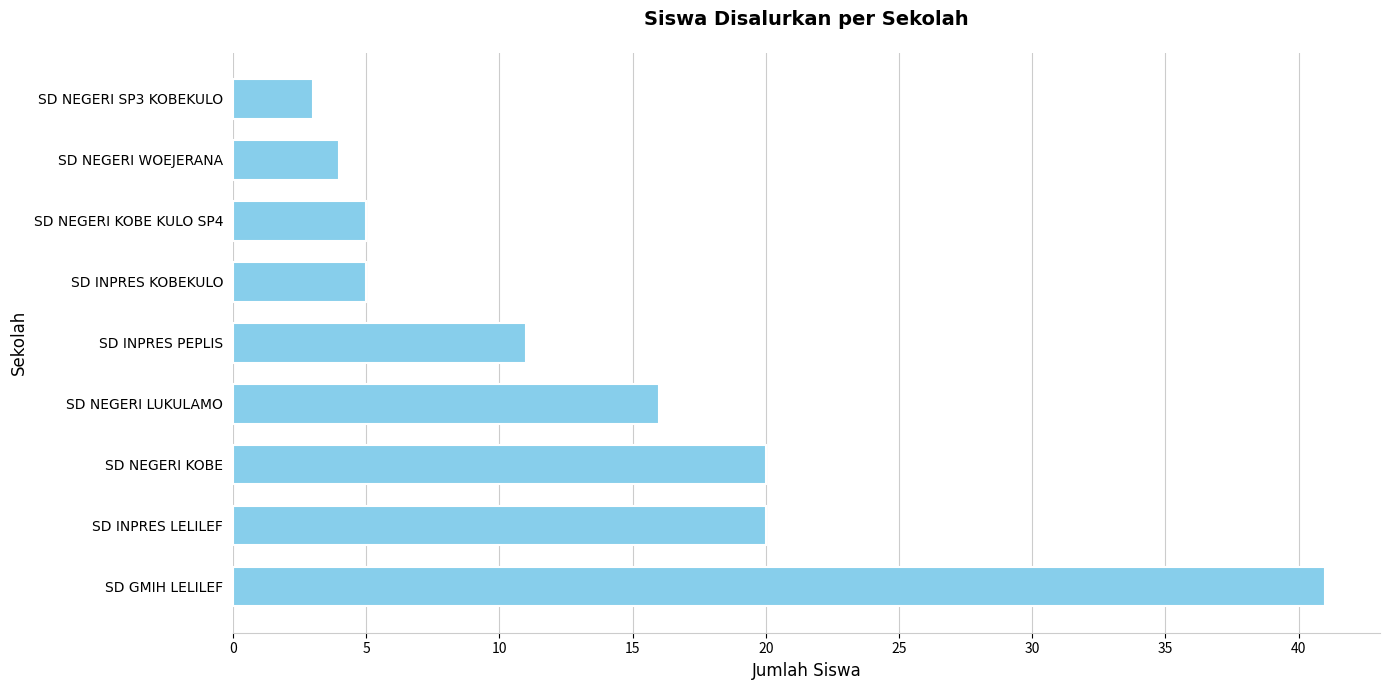

What is the ratio of the value at SD INPRES KOBEKULO to the value at SD INPRES PEPLIS?

0.5